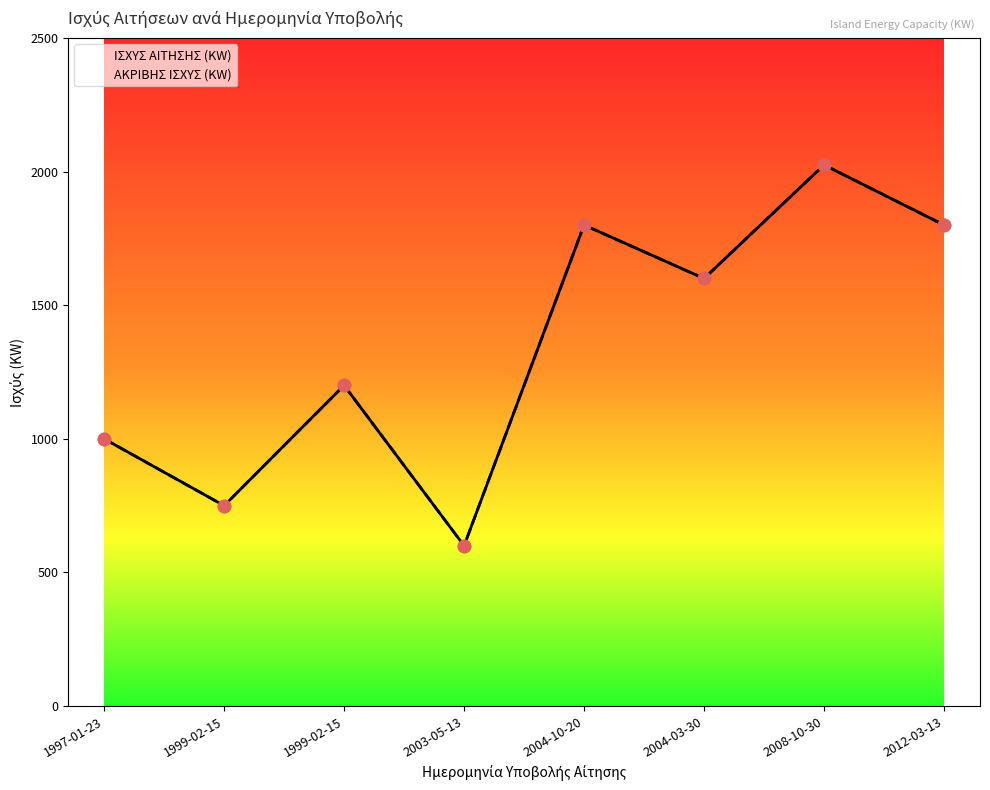

Which series has the largest Y range (max minus min)?

ΙΣΧΥΣ ΑΙΤΗΣΗΣ (KW)